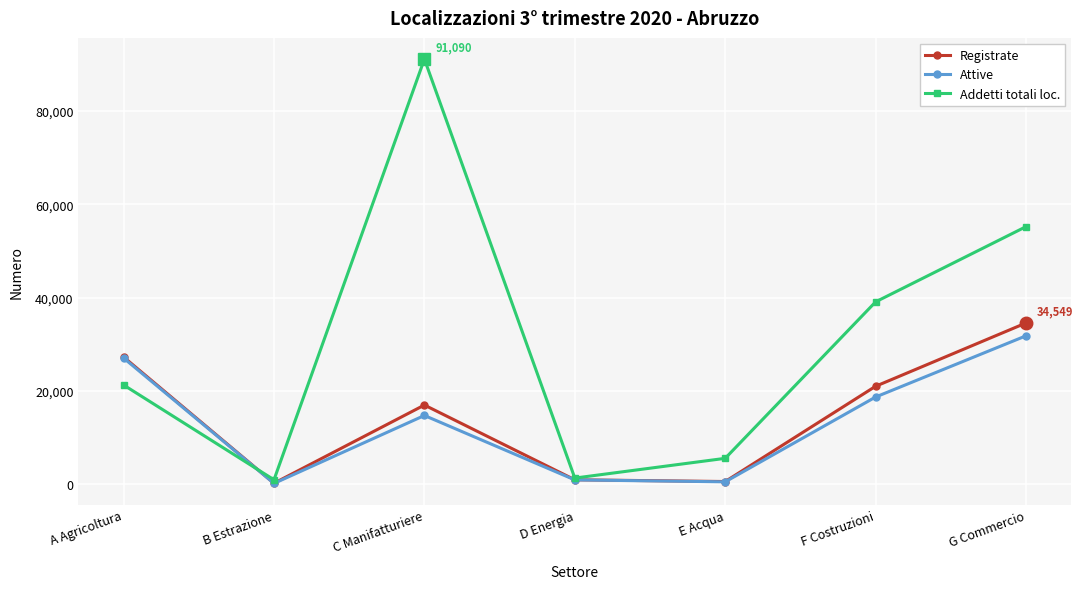

What is the difference between the highest and lowest values at D Energia?

388